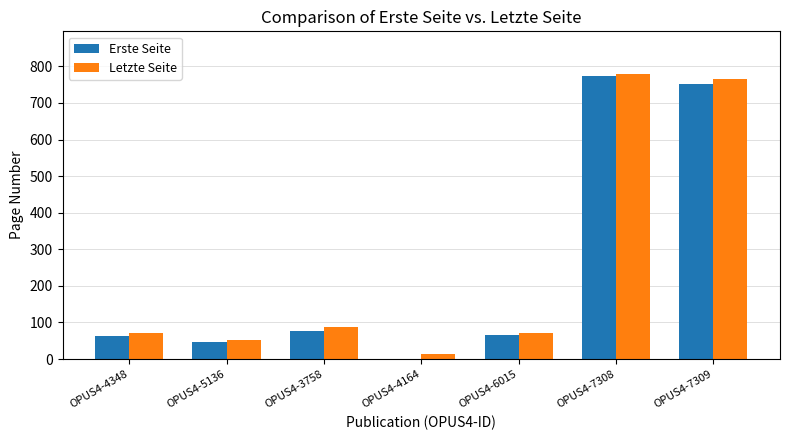

What is the total value across all series at OPUS4-6015?

136